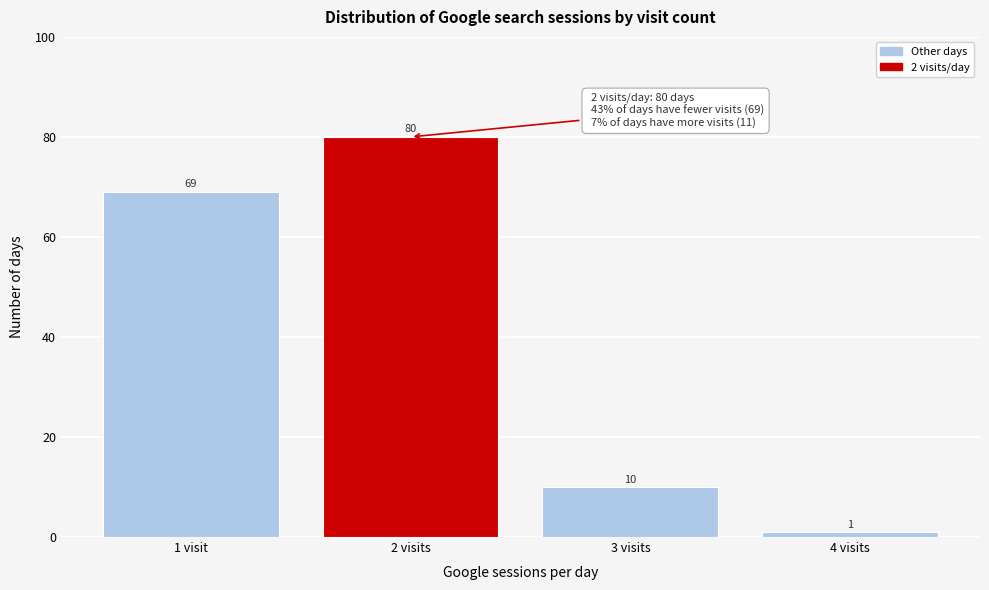

Reading right to left, transcribe all the data shown in this chart.

1	10	80	69